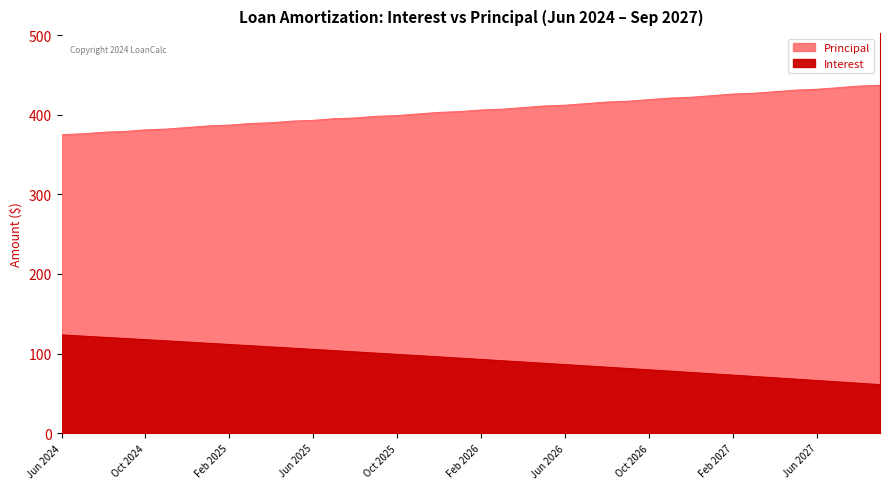

How many lines are shown in the chart?

2